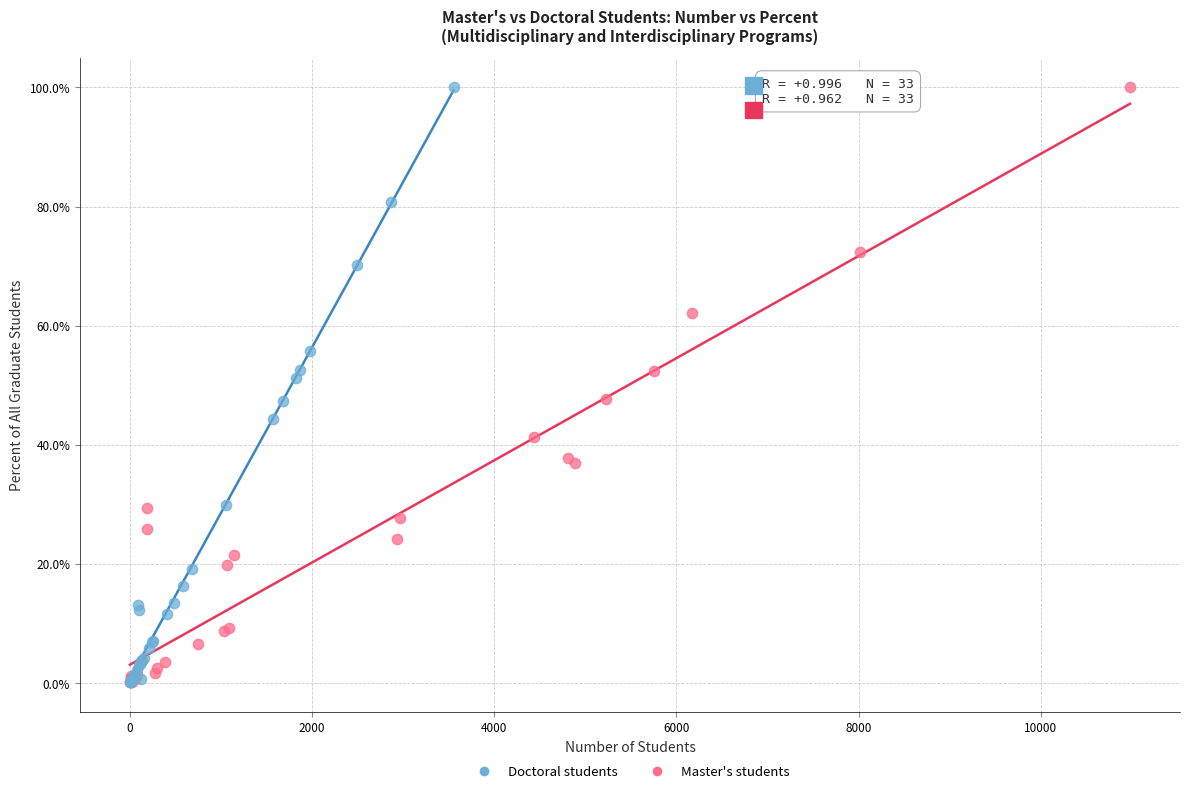

What are all the series names shown in the legend?

Doctoral students, Master's students